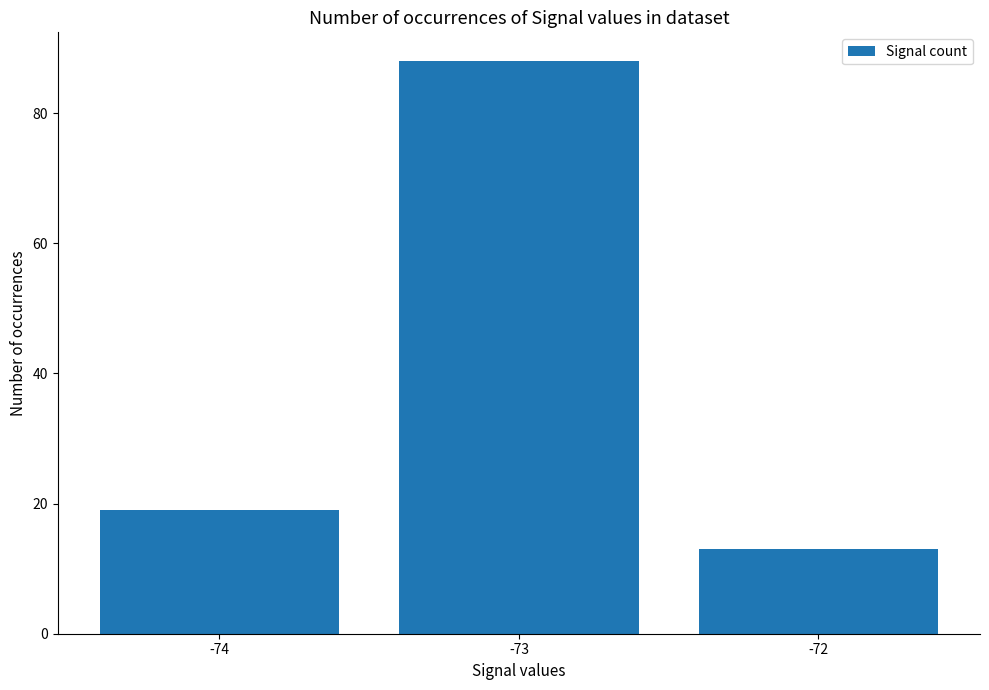

List the labels in order of value, largest first.

-73, -74, -72